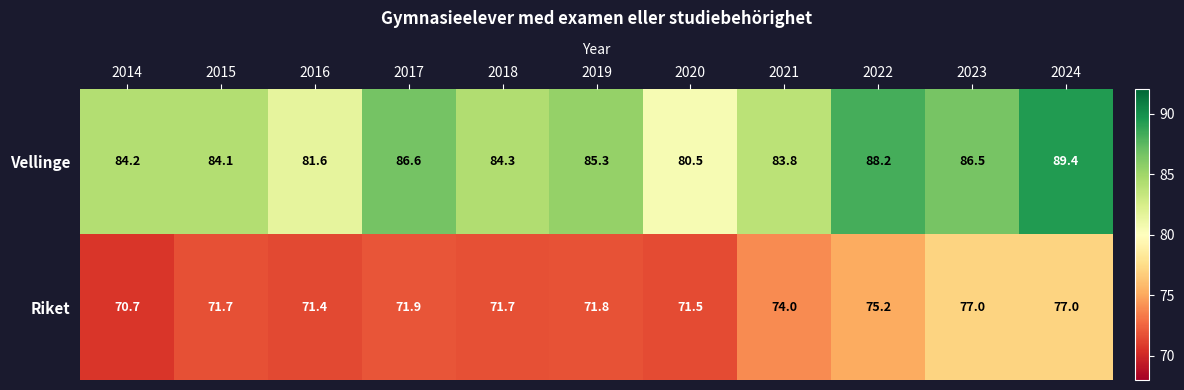

How many data points in Vellinge are above 84?

8